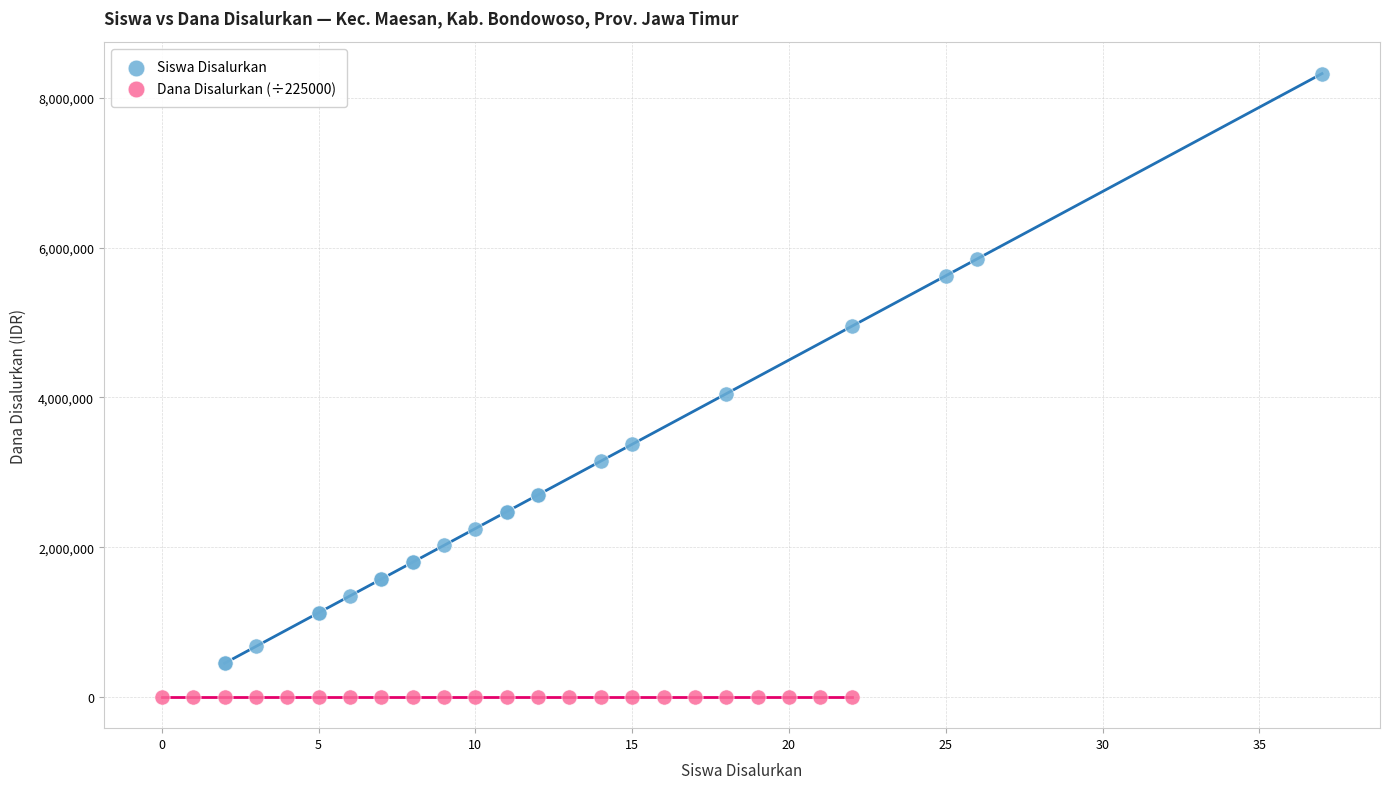

Which series reaches the minimum Y coordinate?

Dana Disalurkan (÷225000)